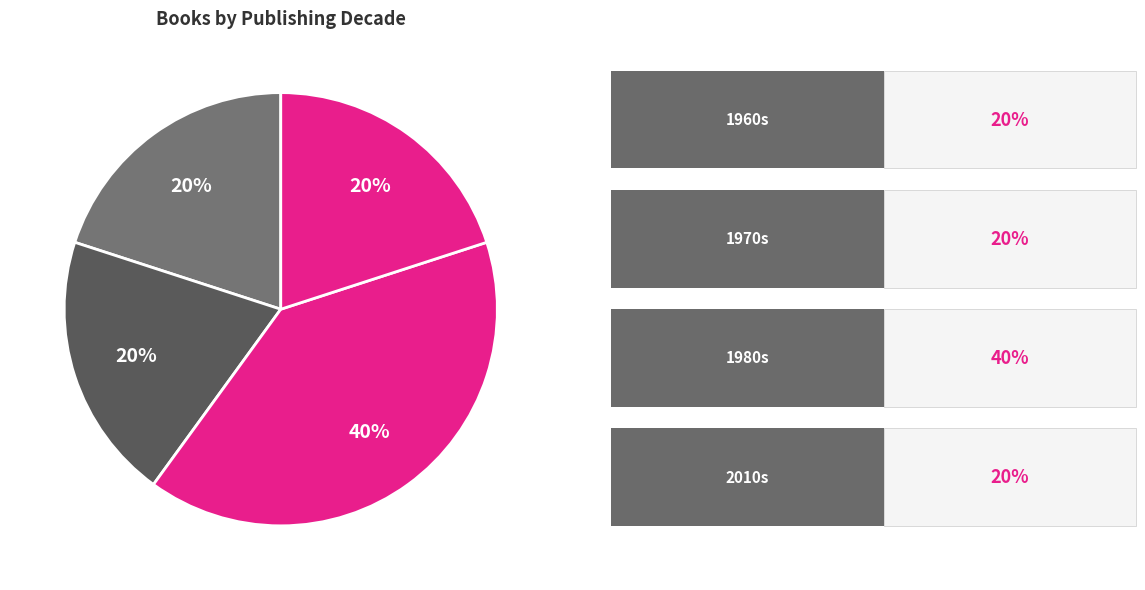

How many slices are in this pie chart?

4